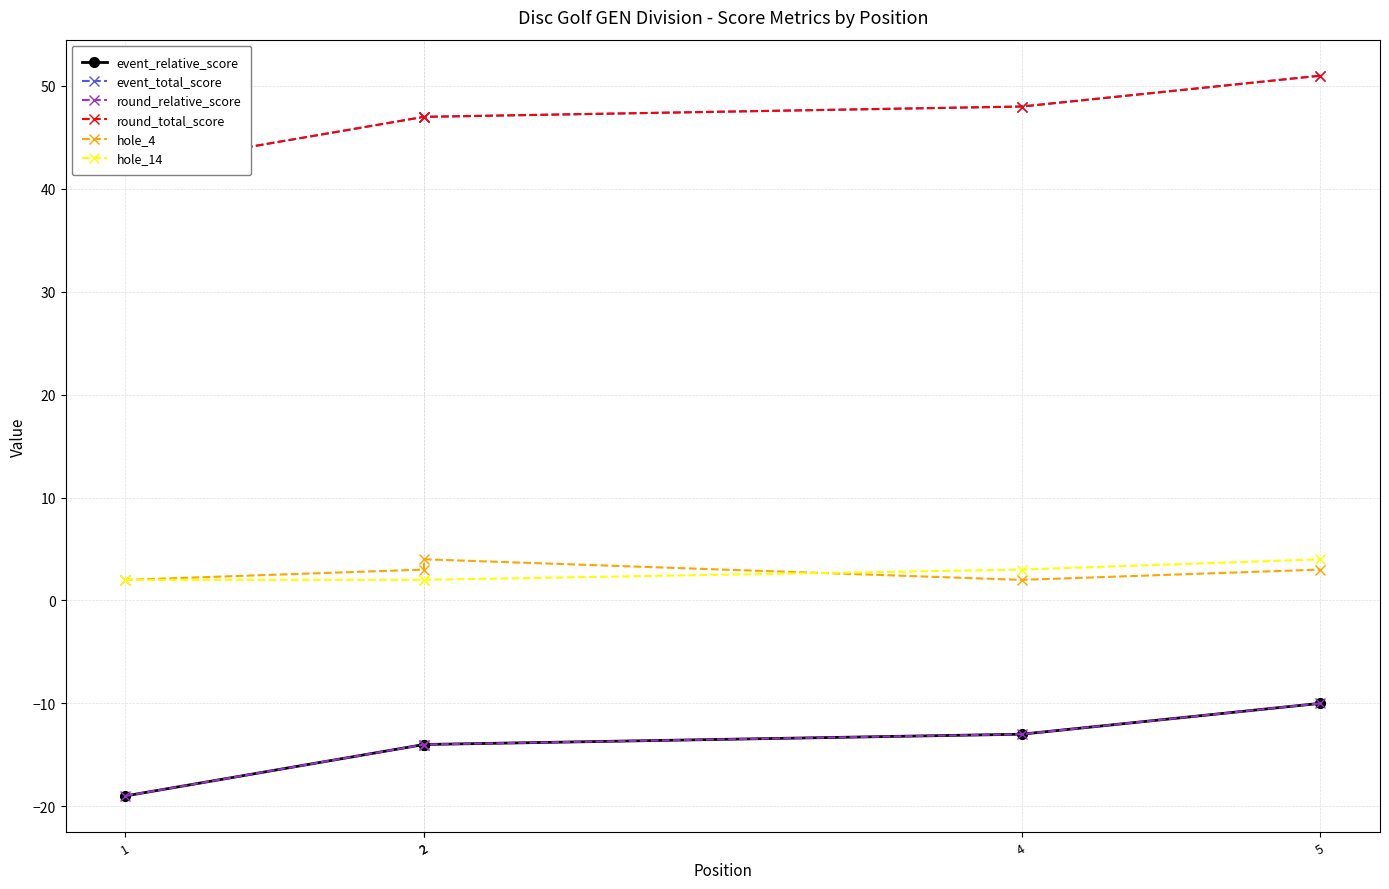

Is this an area chart (filled region under the line)?

No